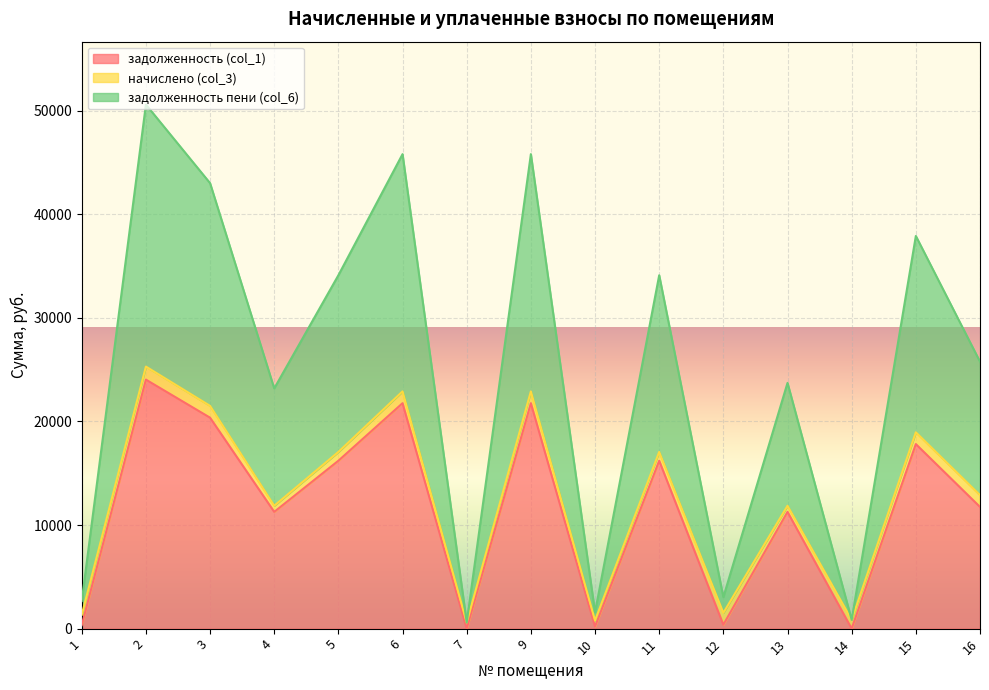

True or false: задолженность пени (col_6) has more than 1 points higher than both neighbors.

True